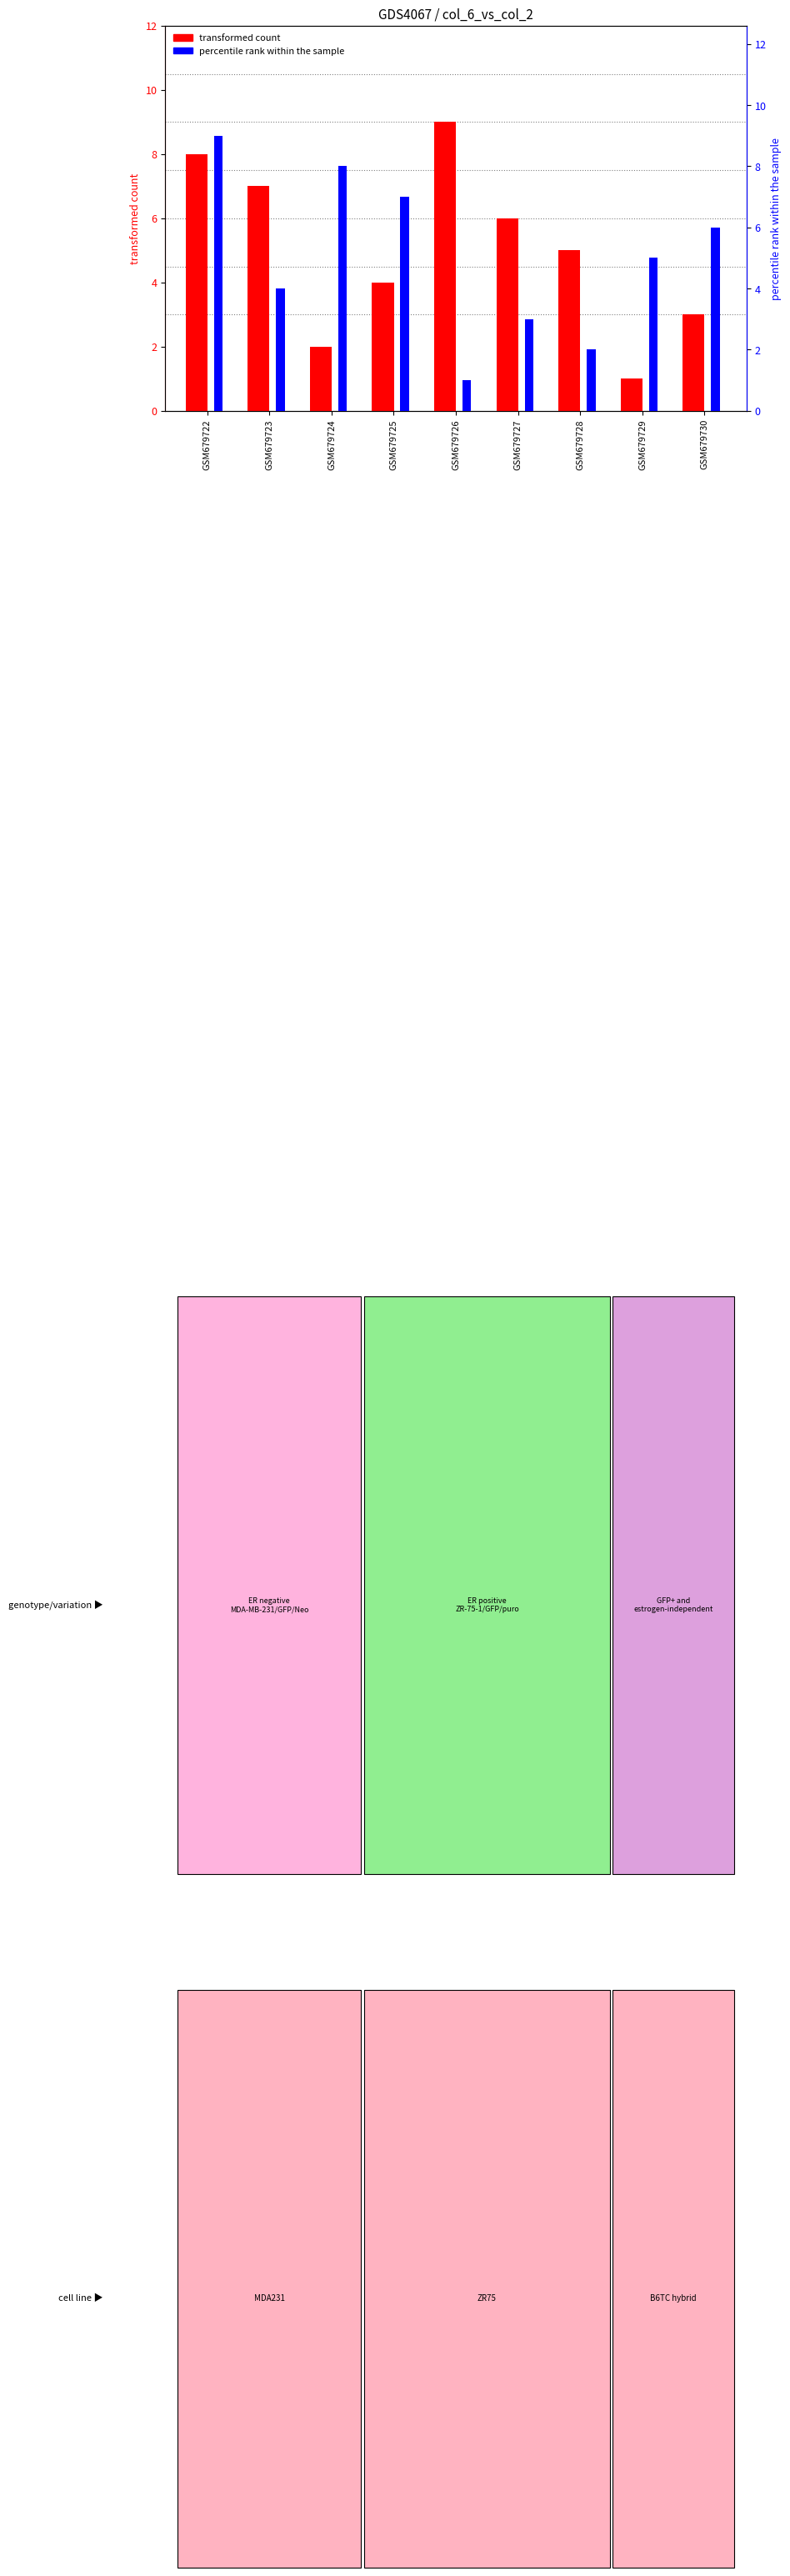

Is it true that transformed count (col_6) equals 1 at GSM679724?

False